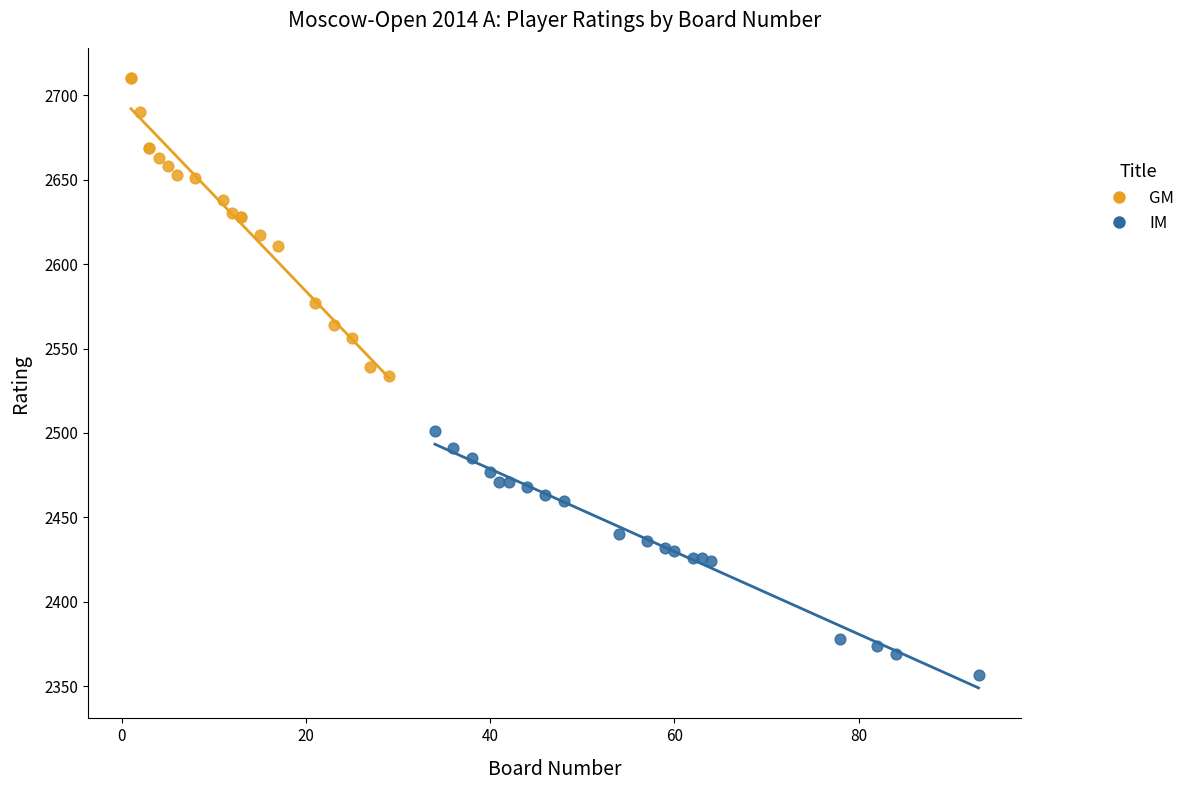

Which series has the widest spread of Y values?

GM